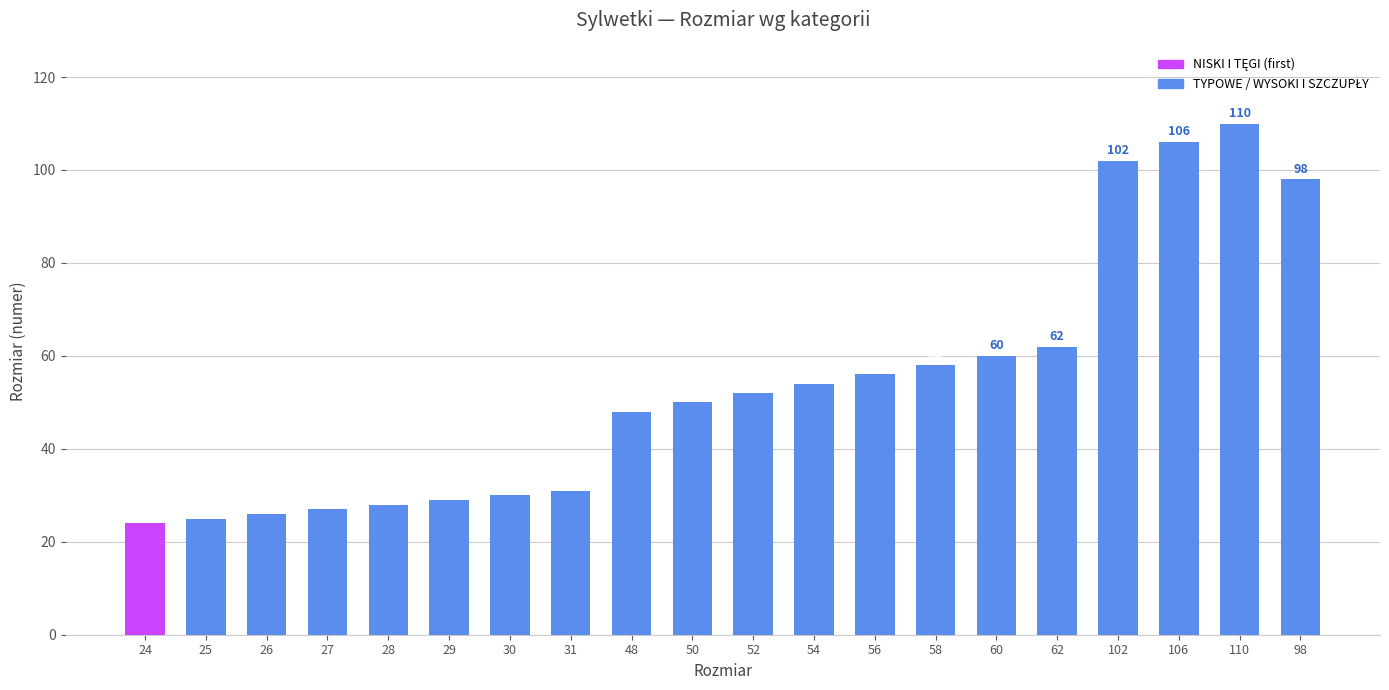

How many values are below 52?

10